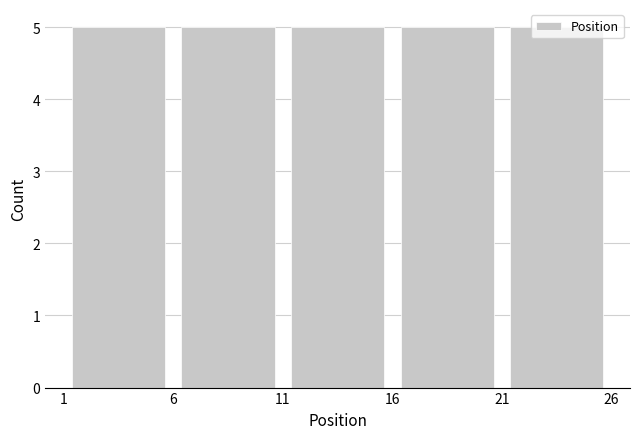

What is the height of the bar covering 1 to 6 on the x-axis? The values are not printed on the chart, so give them approximately, as read against the axis.

5